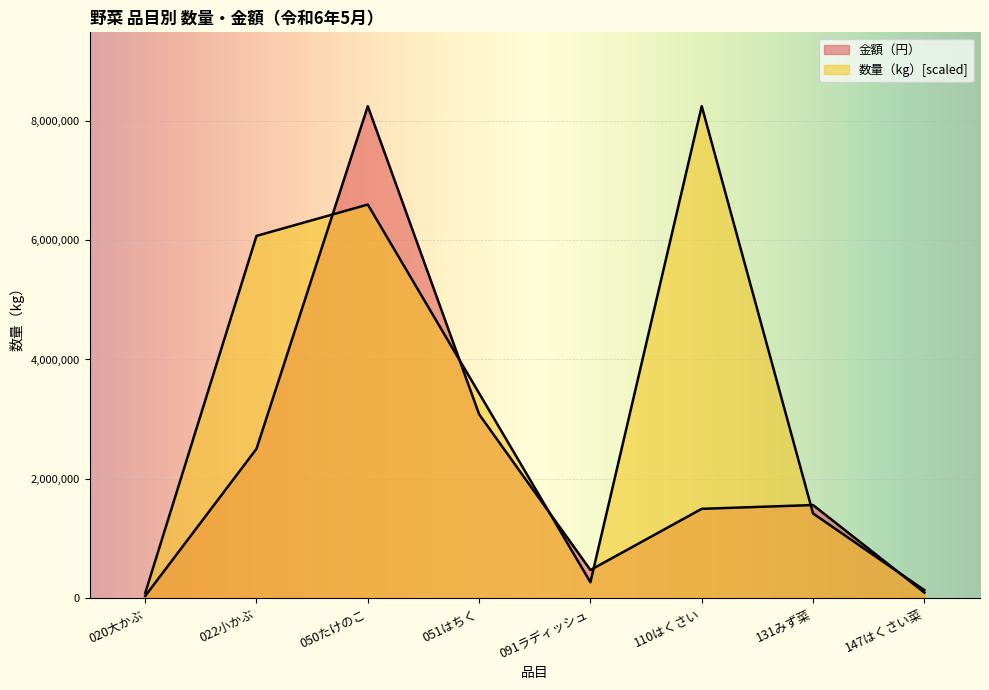

How many lines are shown in the chart?

2